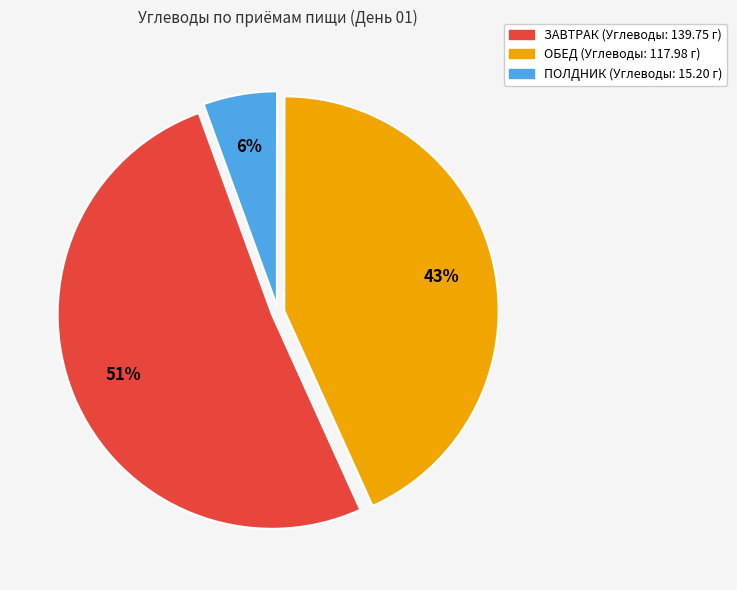

Is there a majority slice in this chart?

Yes